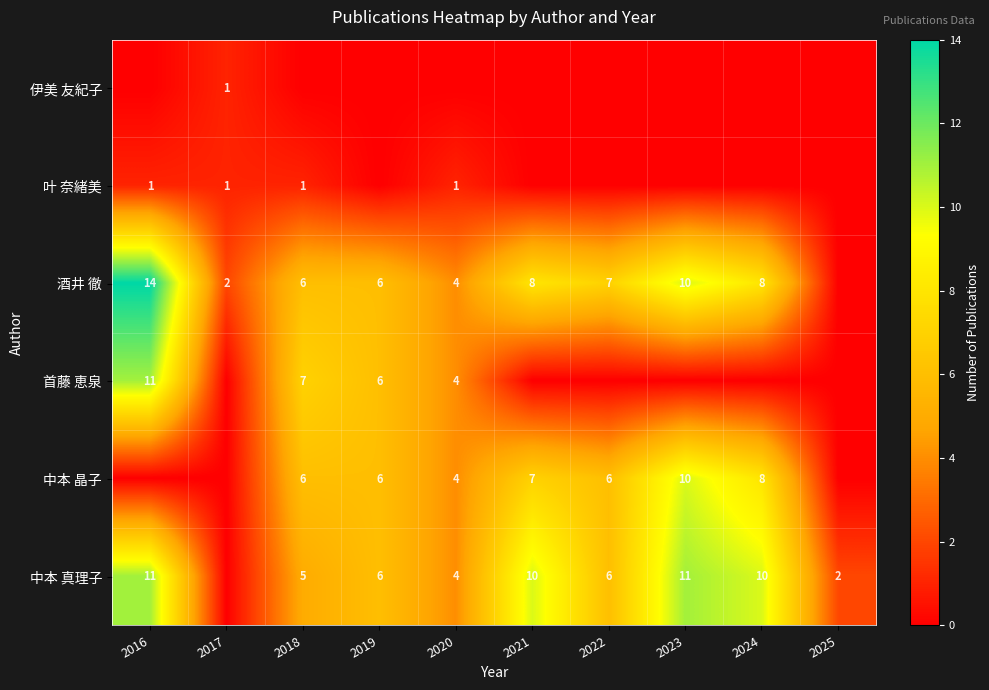

The 中本 晶子 series shows 8 at 2024. True or false?

True